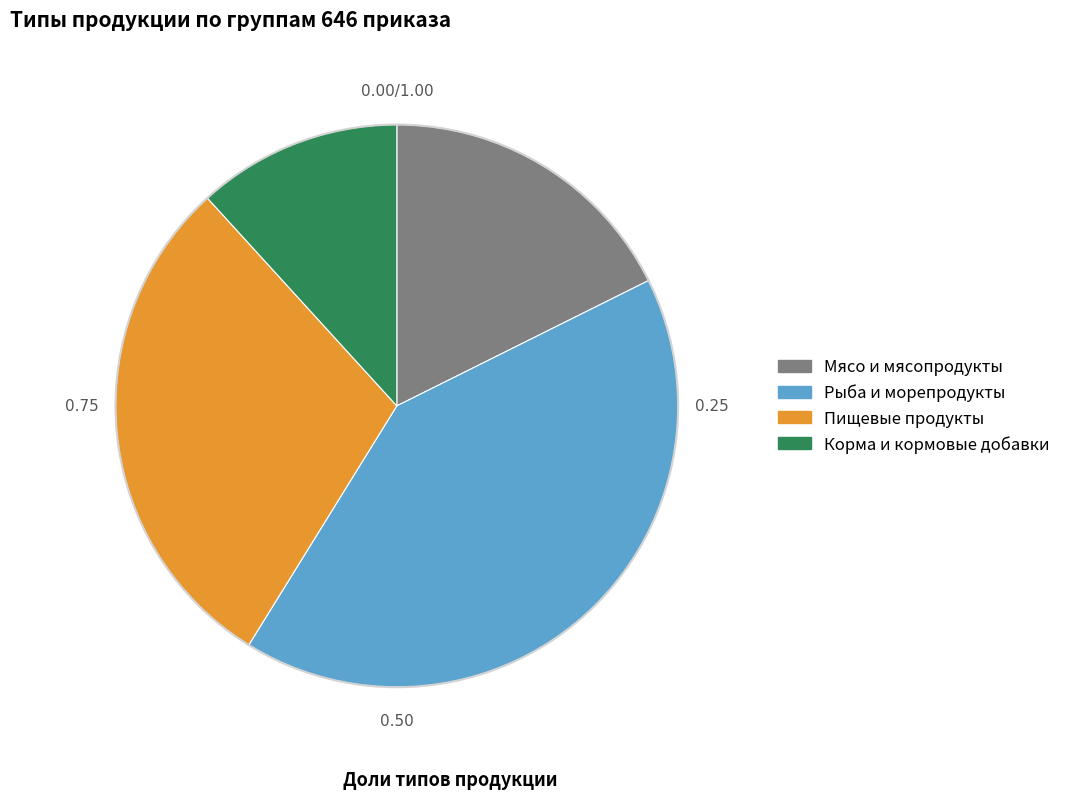

Do Корма и кормовые добавки and Рыба и морепродукты together represent more than half of the pie?

Yes